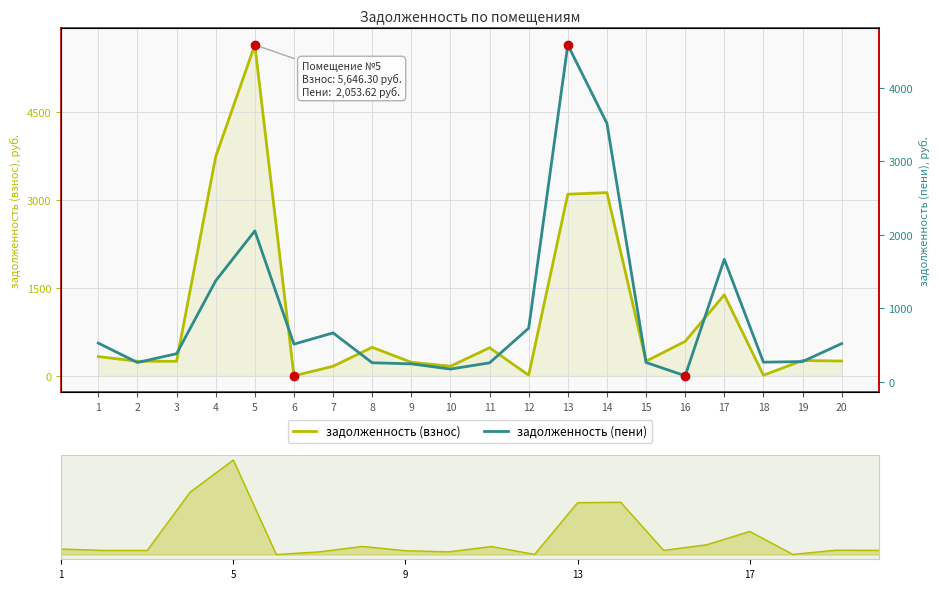

Which series ends up on top after the final intersection of задолженность (пени) and задолженность (взнос)?

задолженность (пени)